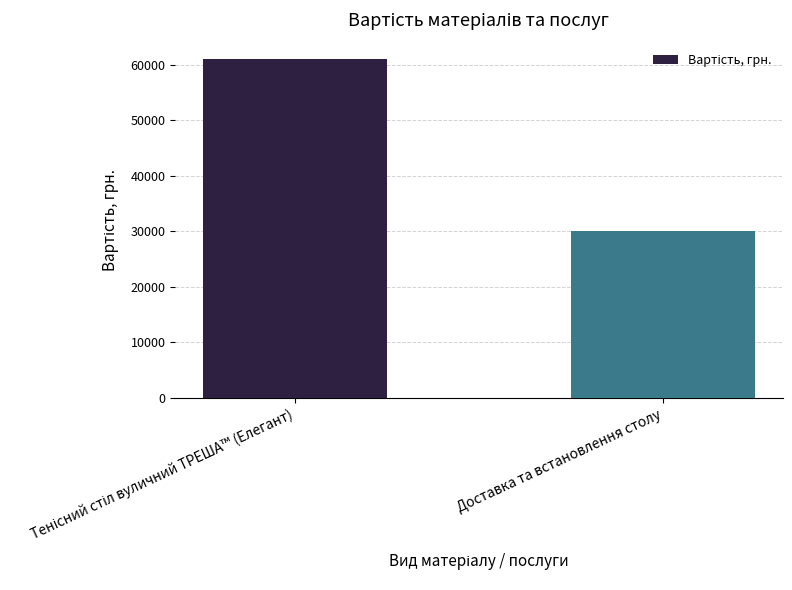

What is the value of the 2nd bar from the left?

30000